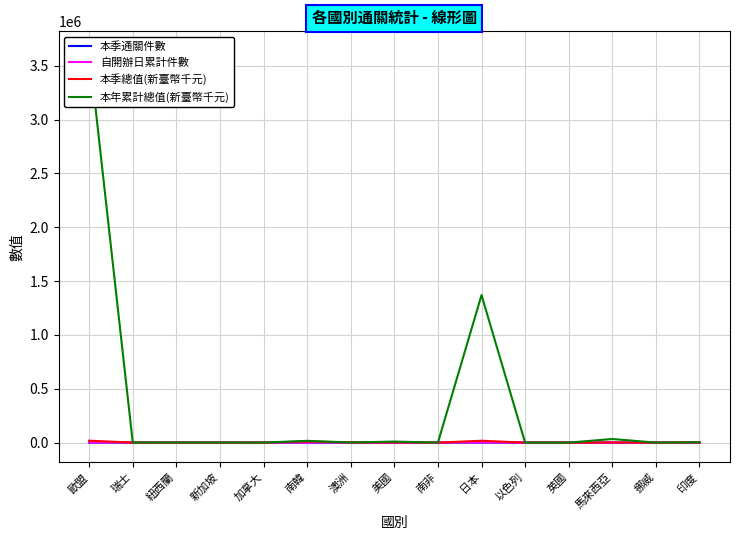

What is the difference between the highest and lowest values at 以色列?

23